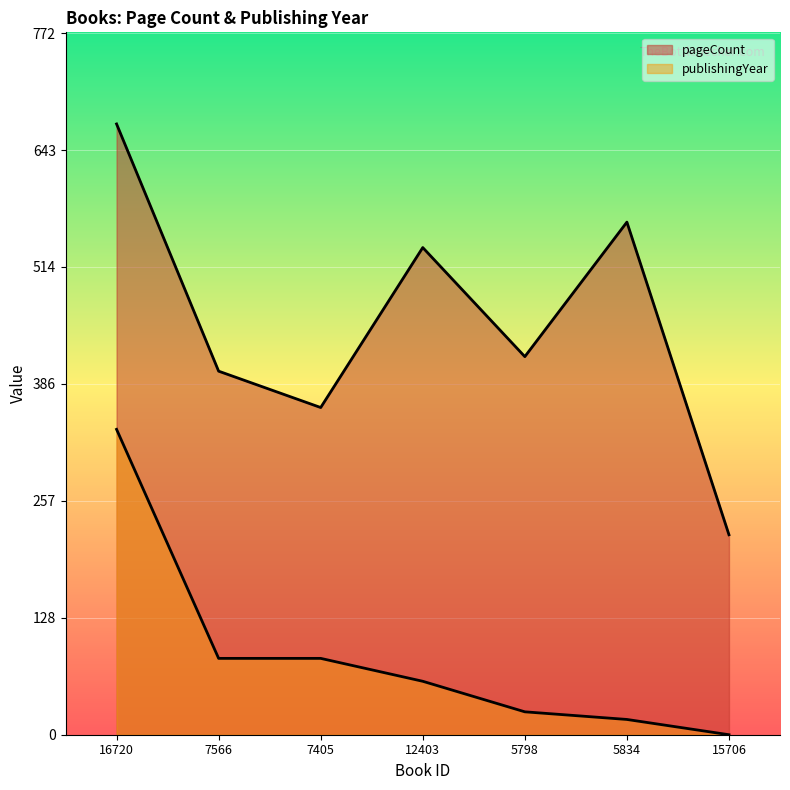

Where is the first local maximum for pageCount?

12403